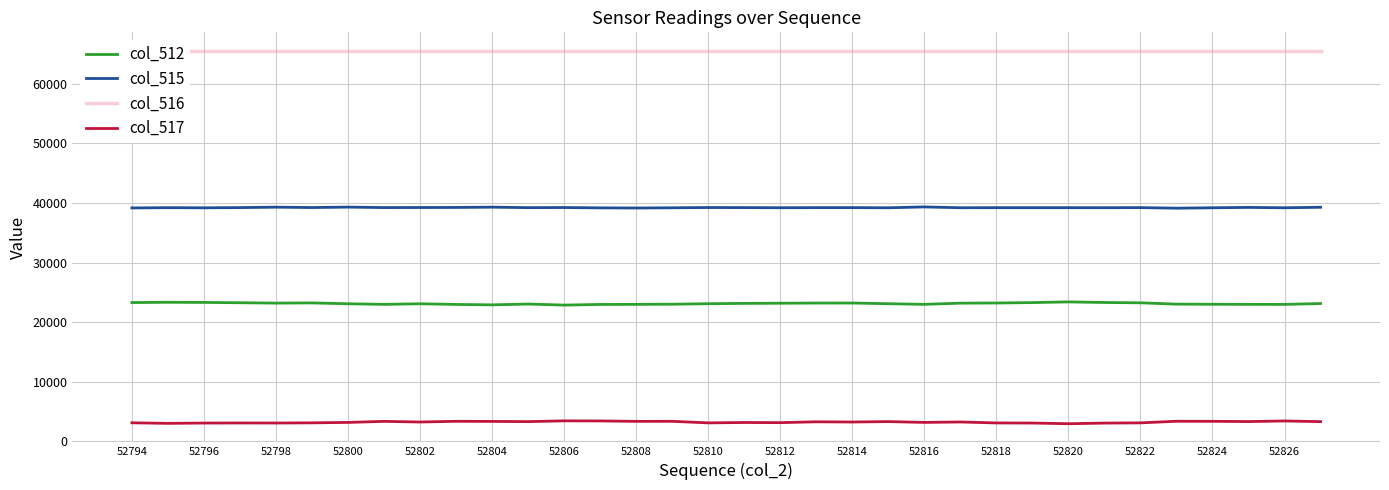

What is the value of the col_512 point at the 31st from the left?

22993